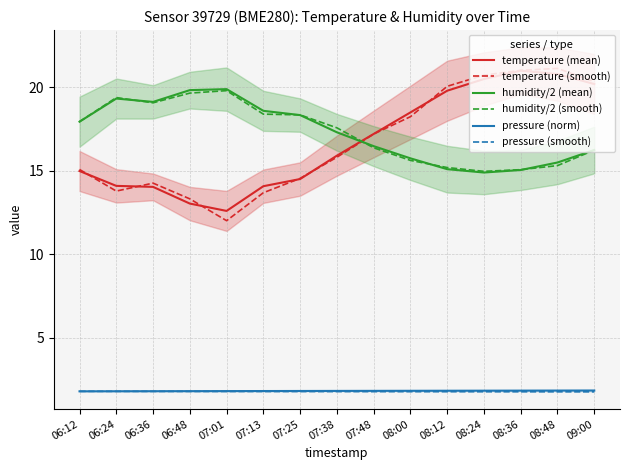

Which label corresponds to the largest value in the chart?

08:48